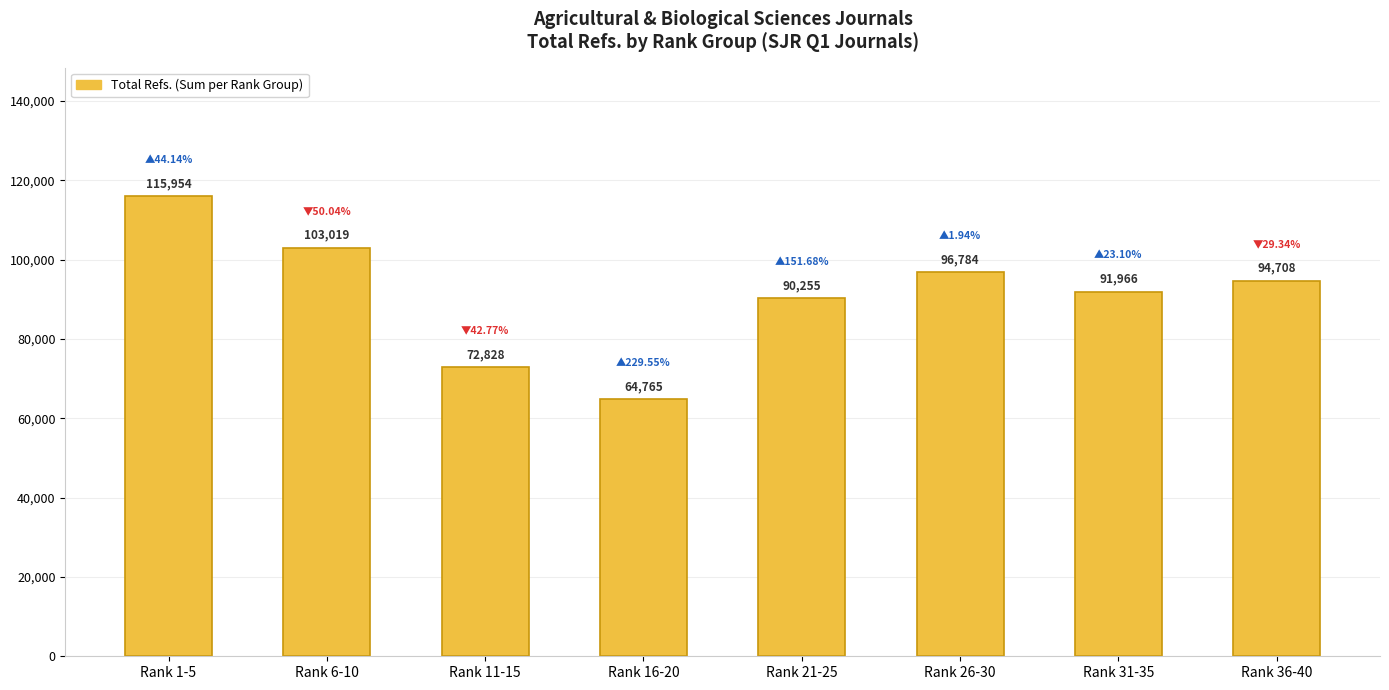

Which label corresponds to the largest value in the chart?

Rank 1-5